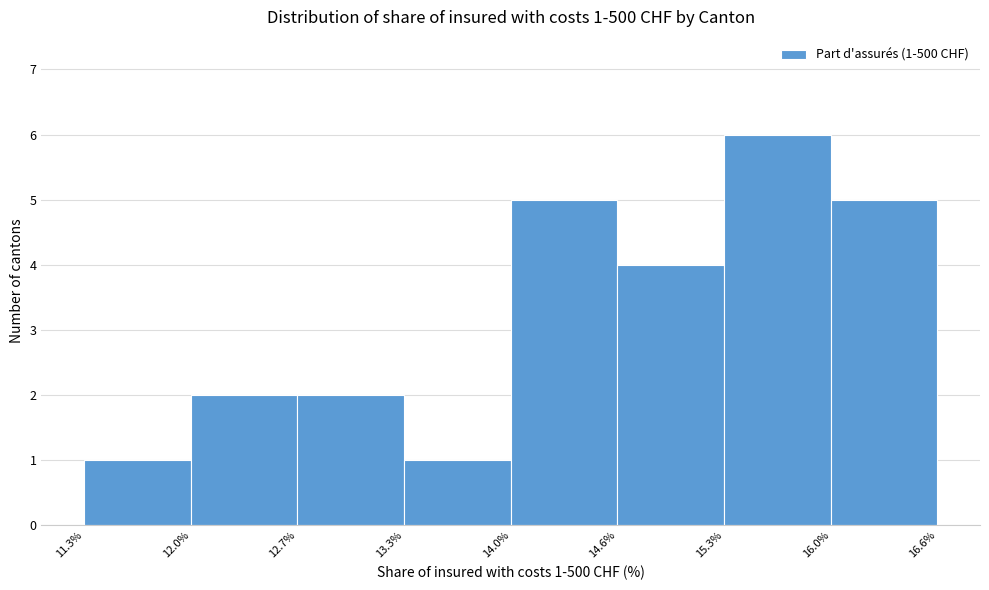

Which range on the x-axis has the tallest bar?

15.3% to 16.0%